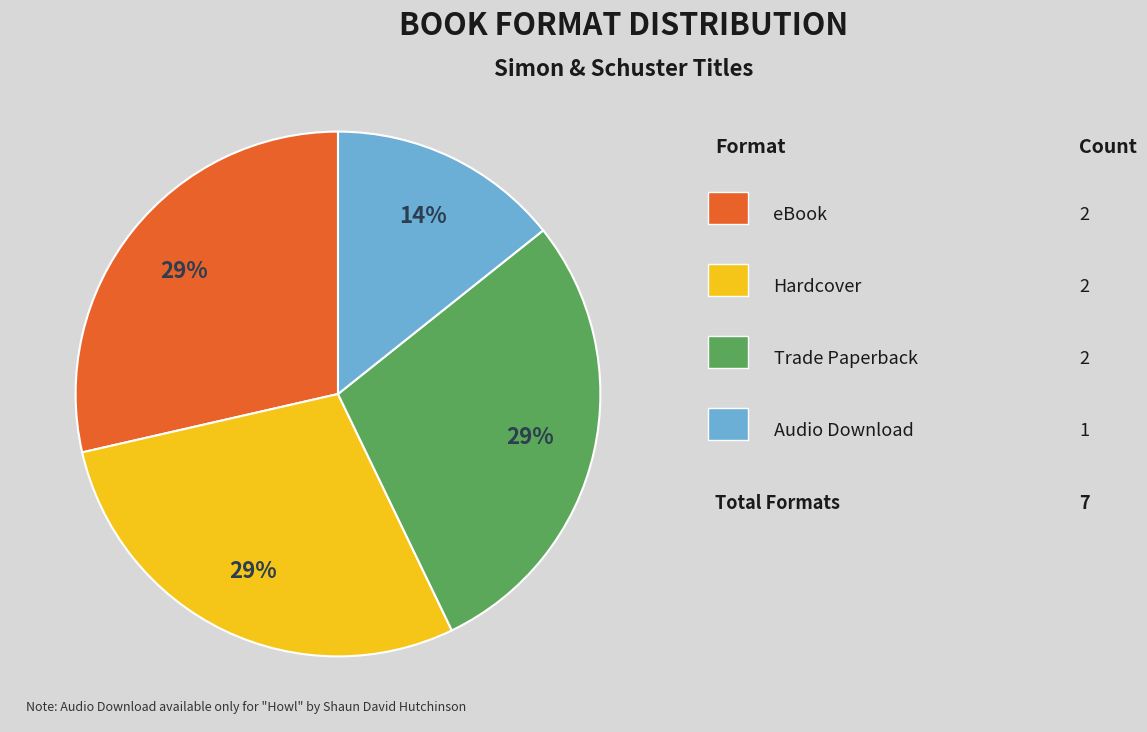

How many segments does this pie chart have?

4